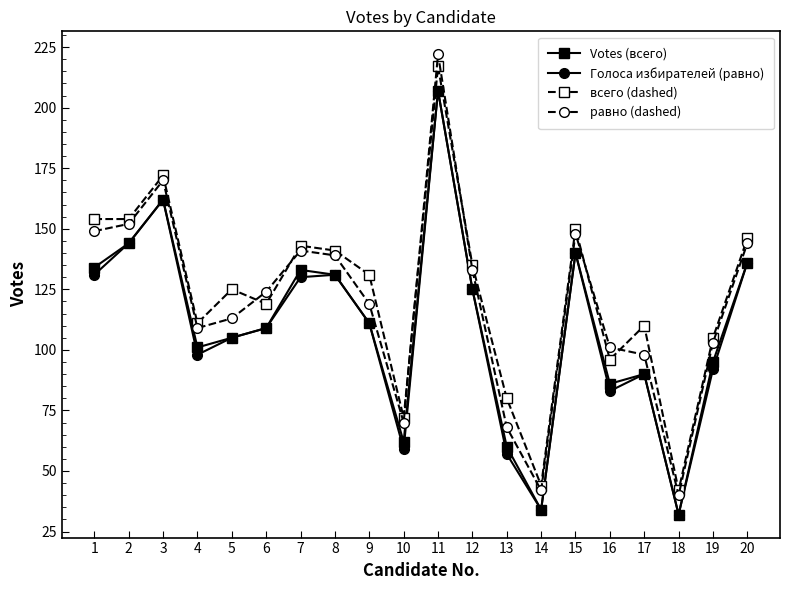

At which category is the sum across all series the highest?

11